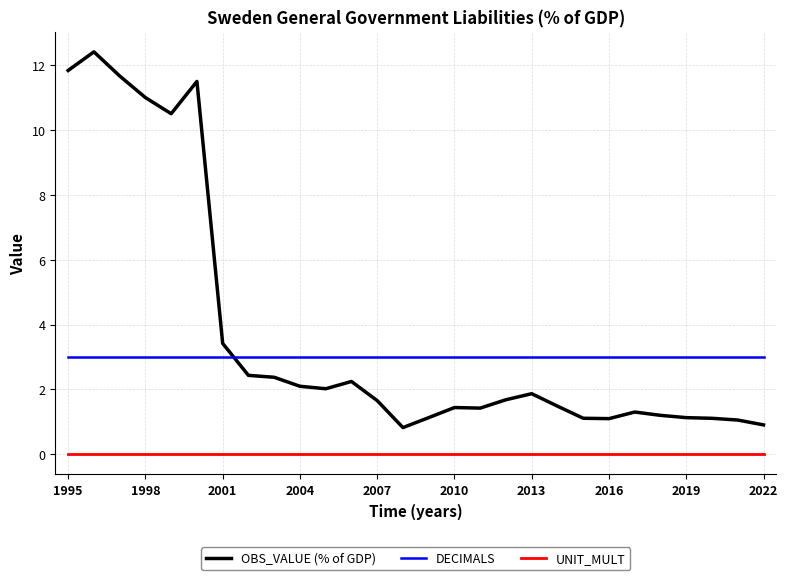

List the series in order of their peak value, highest first.

OBS_VALUE (% of GDP), DECIMALS, UNIT_MULT